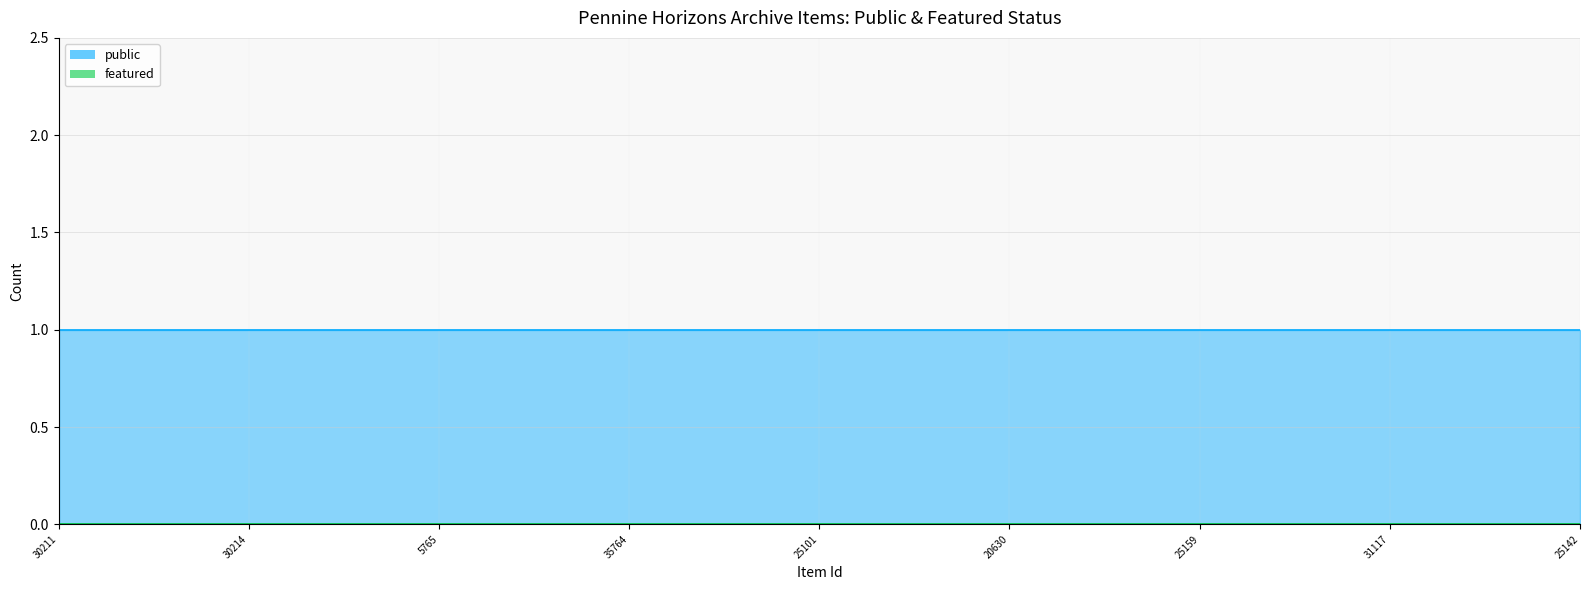

At which label is featured closest to 0?

30211